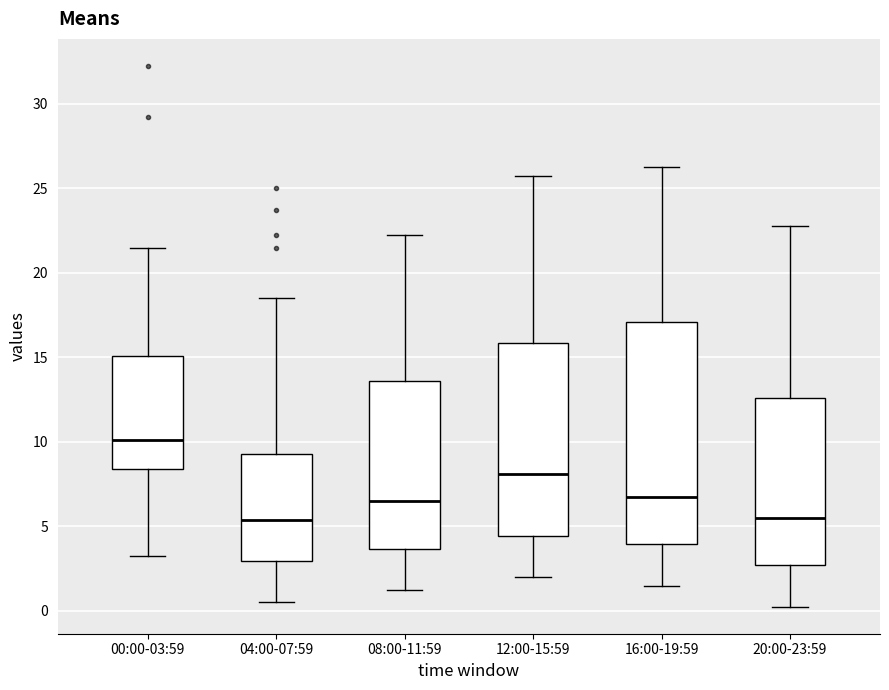

Comparing the boxes themselves (not the whiskers), which one is the tallest?

16:00-19:59